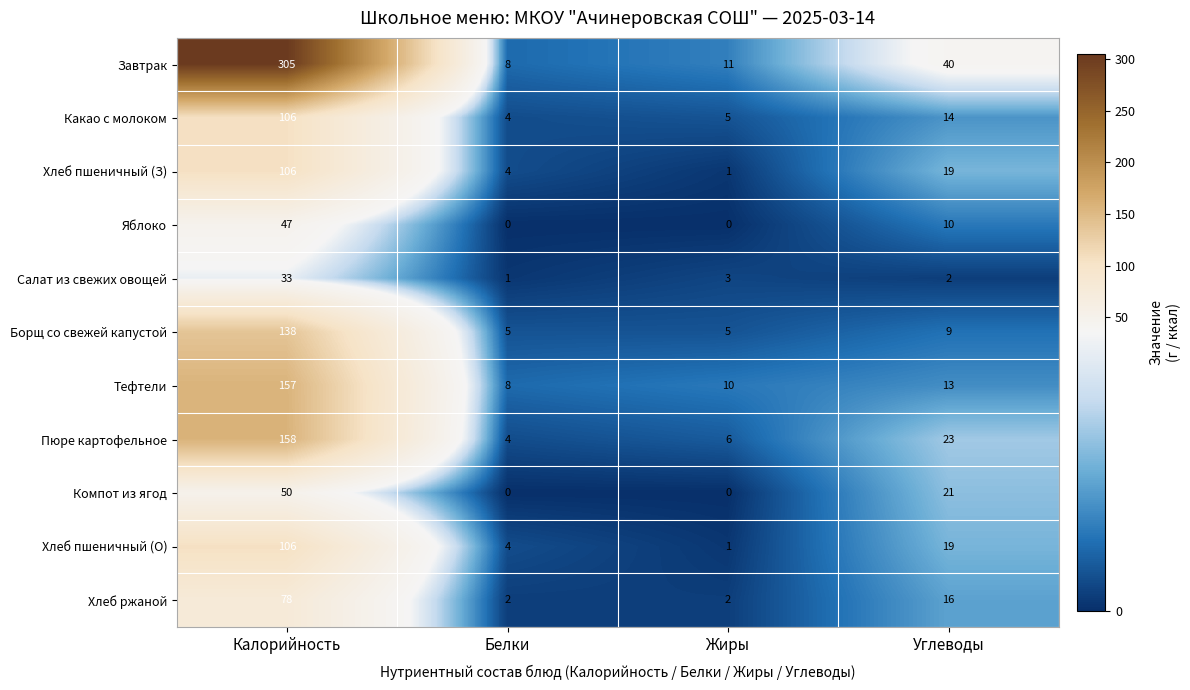

What is the sum of the Салат из свежих овощей values at Жиры and Белки?

4